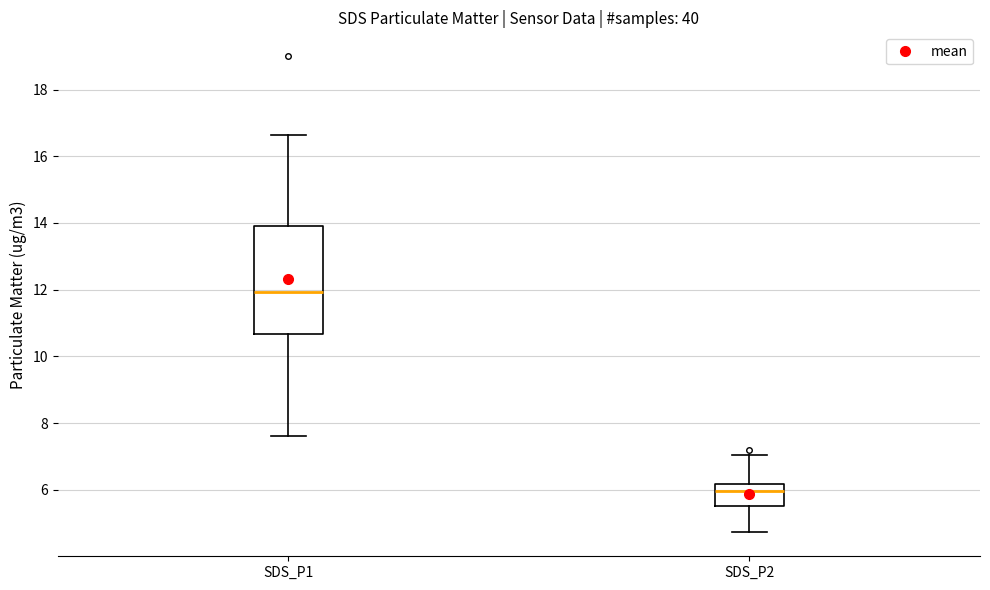

Reading left to right, transcribe this box plot: for each box, give where its median line is, the range the box spans, and where its two whiskers end, as read against the y-axis. The values are not printed on the chart, so give them approximately, as read against the axis.

SDS_P1: median 12.0, box 10.6 to 14.0, whiskers 7.6 to 16.6
SDS_P2: median 6.0, box 5.6 to 6.2, whiskers 4.8 to 7.0